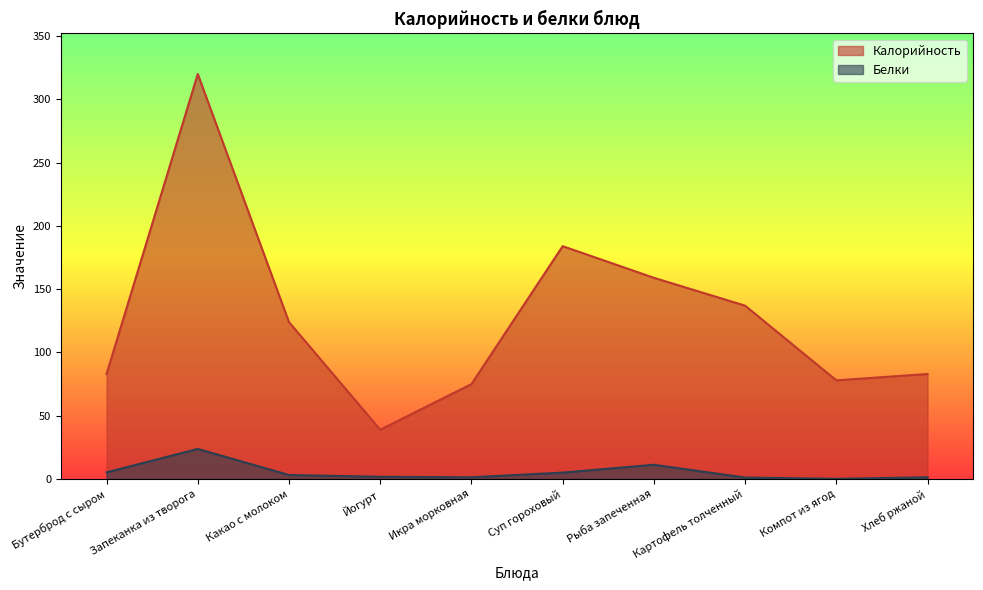

Reading right to left, list all the values displayed in this chart.

Калорийность: 83.0	78.0	137.0	159.0	184.0	75.0	39.0	124.0	320.0	83.0
Белки: 1.4	0.2	1.2	11.3	5.1	1.4	1.8	3.2	23.8	5.3